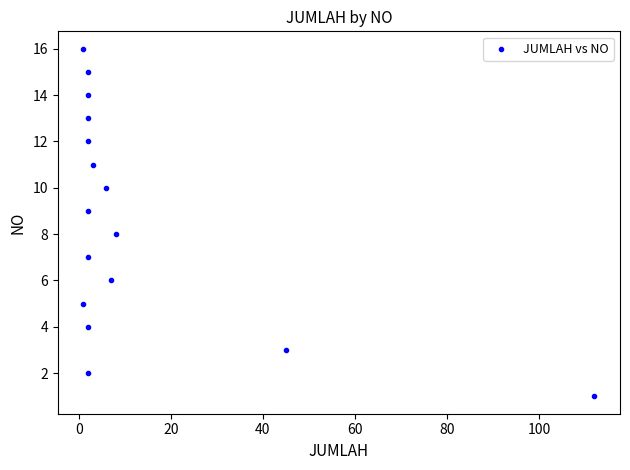

What is the range of X values (max minus min)?

111